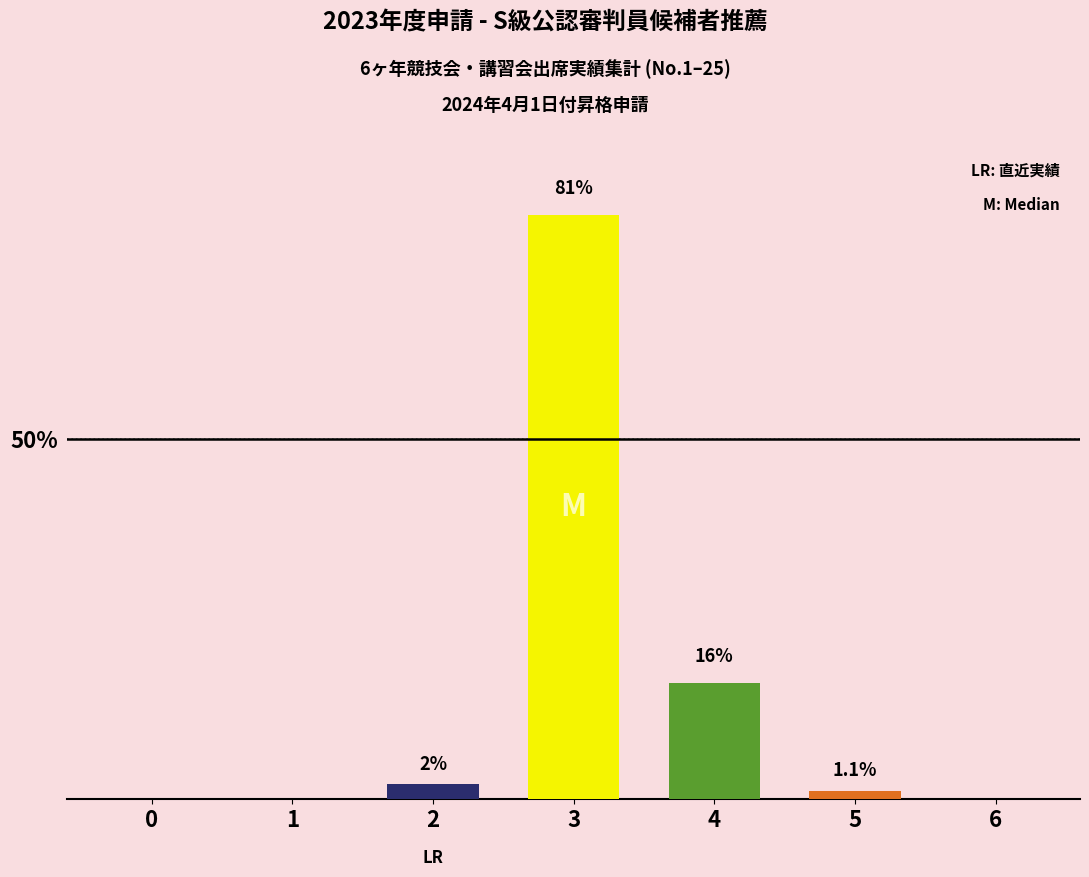

The chart shows a value of 0.0 at 1. True or false?

True